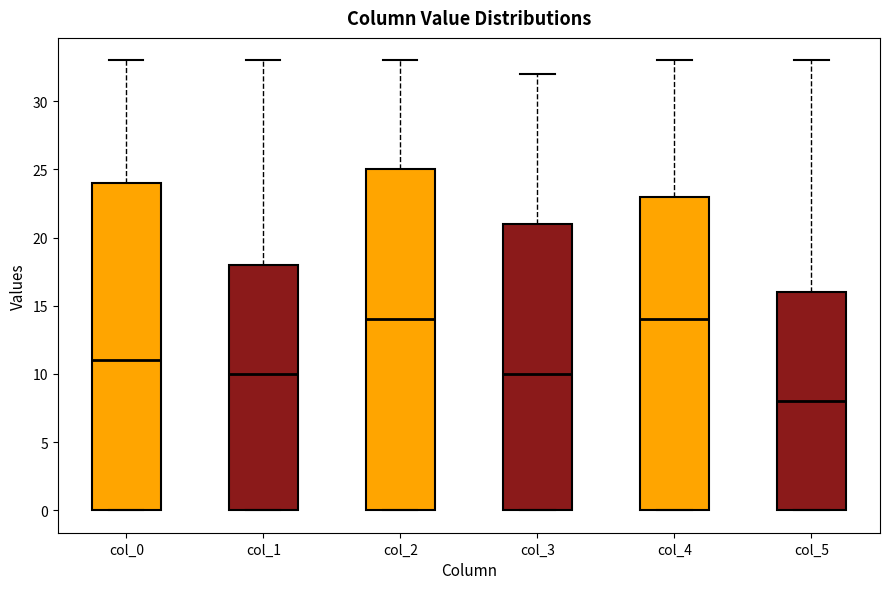

Where is the lower edge of the box for col_1 on the y-axis? The values are not printed on the chart, so give them approximately, as read against the axis.

0